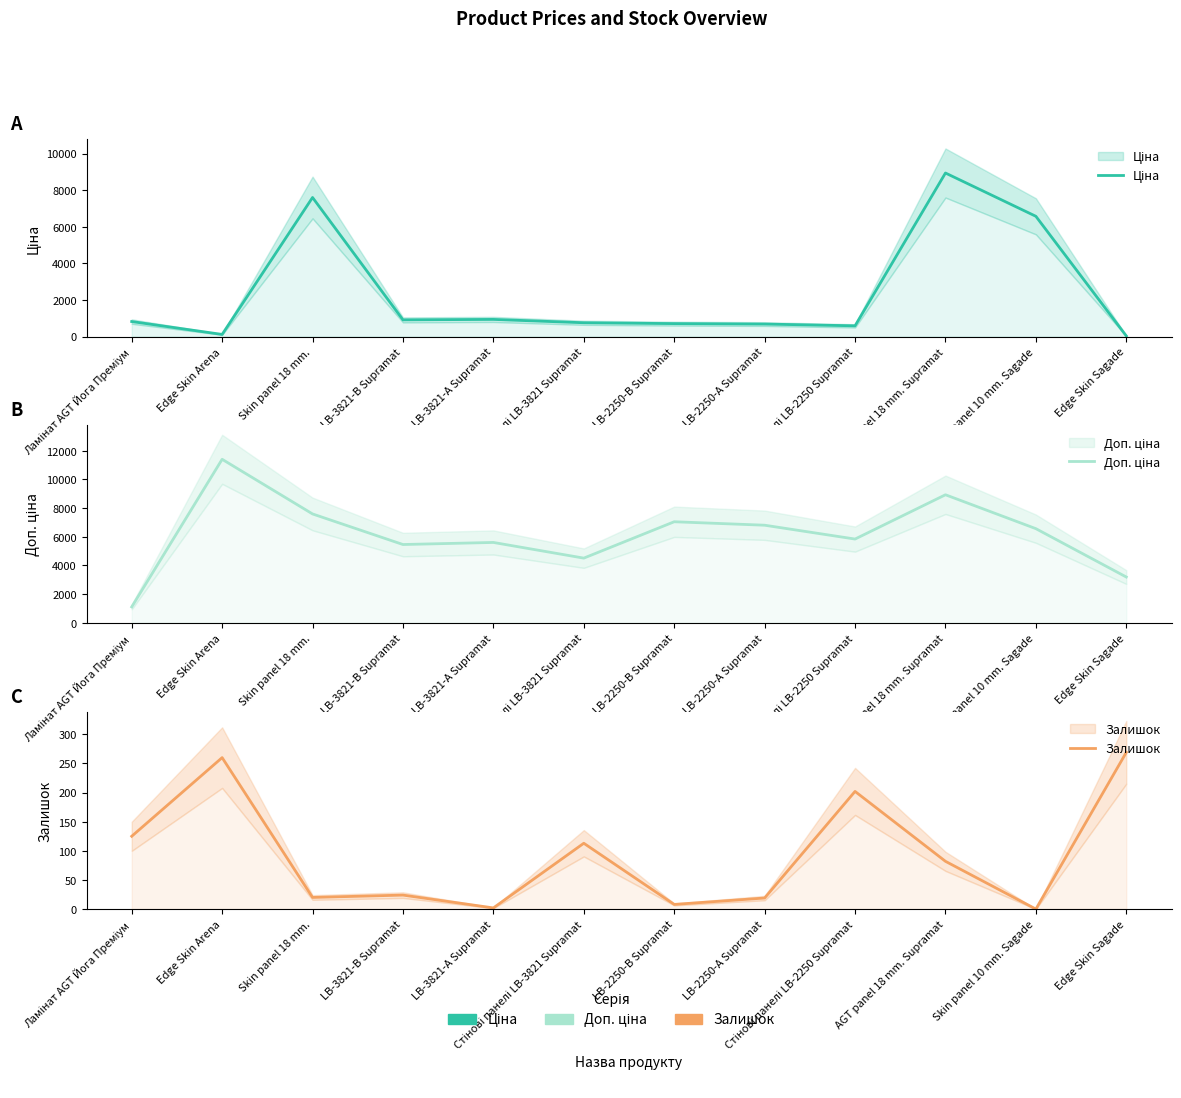

What is the sum of all Ціна values?

28631.6